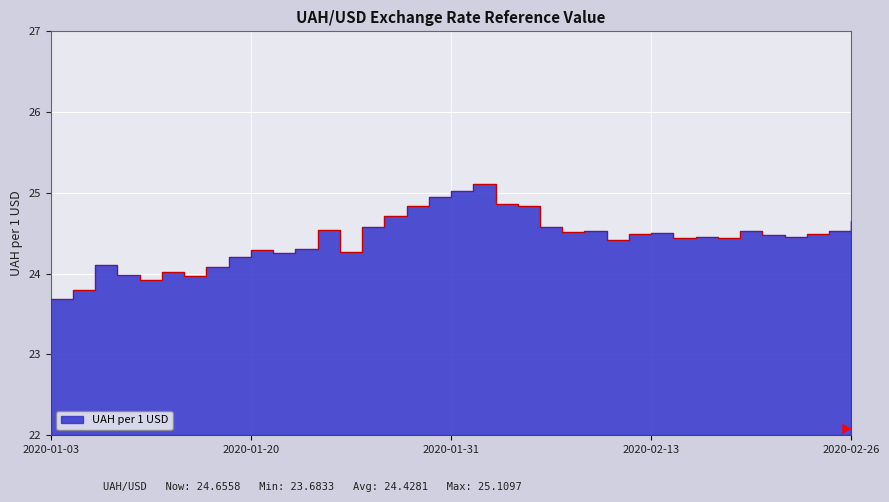

How many data points are less than 24?

5